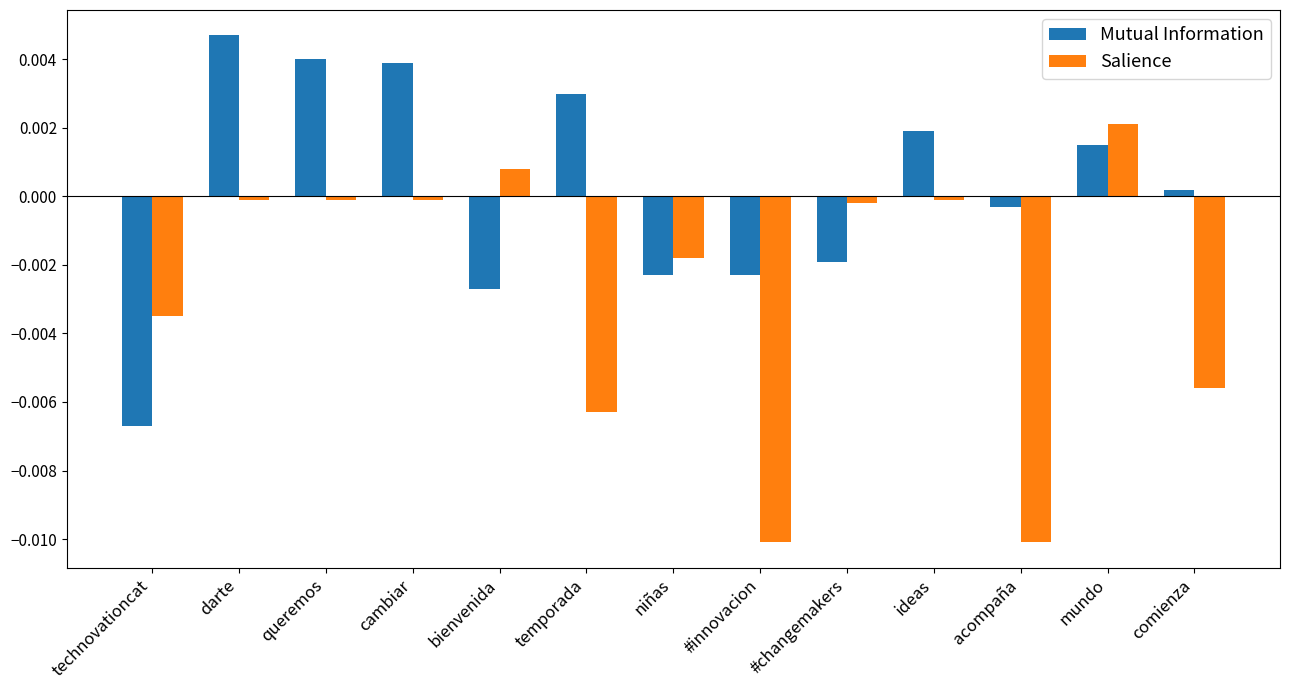

What is the label of the 10th bar from the right?

cambiar